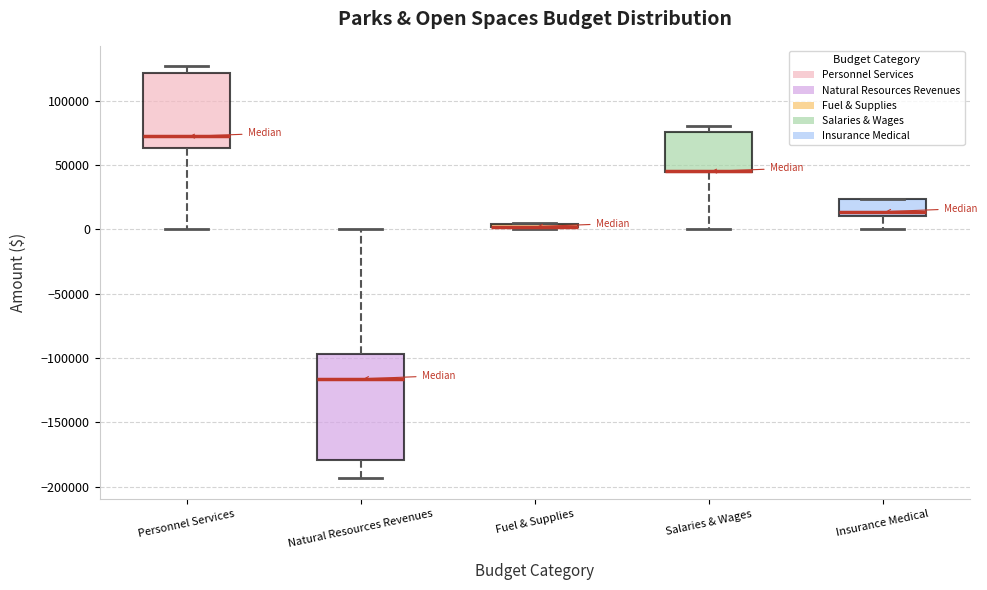

Where is the lower edge of the box for Salaries & Wages on the y-axis? The values are not printed on the chart, so give them approximately, as read against the axis.

45000